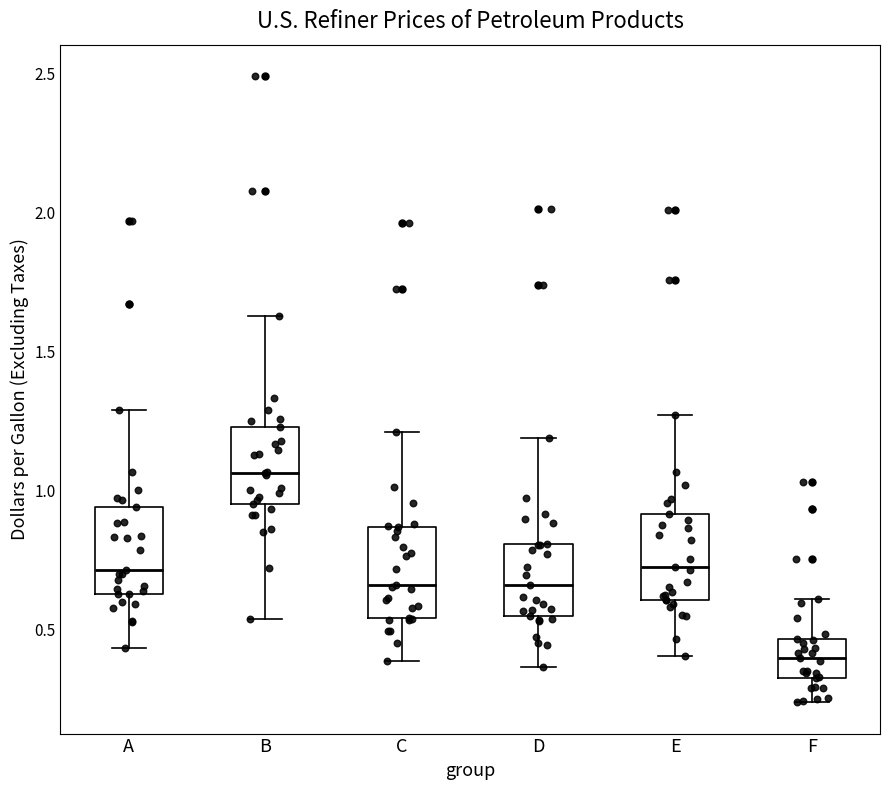

Reading left to right, read every box against the y-axis: the position of its median line, the range the box covers, and the ends of its whiskers. The values are not printed on the chart, so give them approximately, as read against the axis.

A: median 0.70, box 0.65 to 0.95, whiskers 0.45 to 1.30
B: median 1.05, box 0.95 to 1.25, whiskers 0.55 to 1.65
C: median 0.65, box 0.55 to 0.85, whiskers 0.40 to 1.20
D: median 0.65, box 0.55 to 0.80, whiskers 0.35 to 1.20
E: median 0.70, box 0.60 to 0.90, whiskers 0.40 to 1.25
F: median 0.40, box 0.30 to 0.45, whiskers 0.25 to 0.60